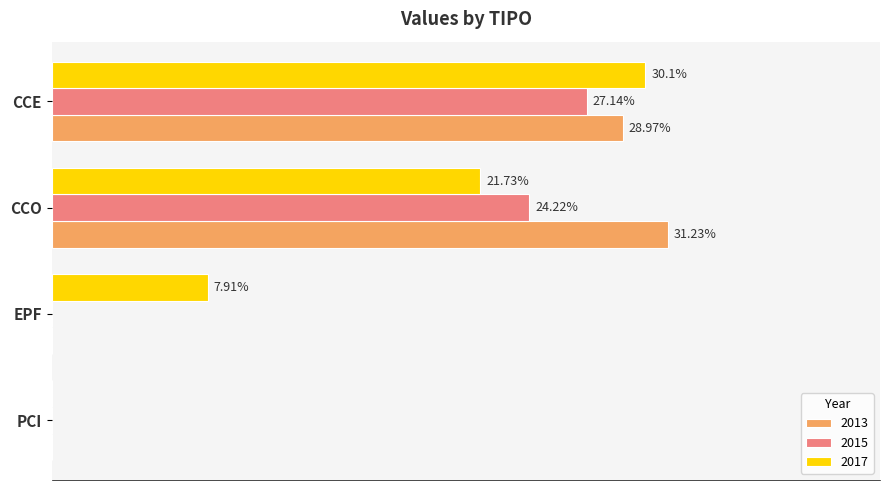

At which category is the sum across all series the highest?

CCE